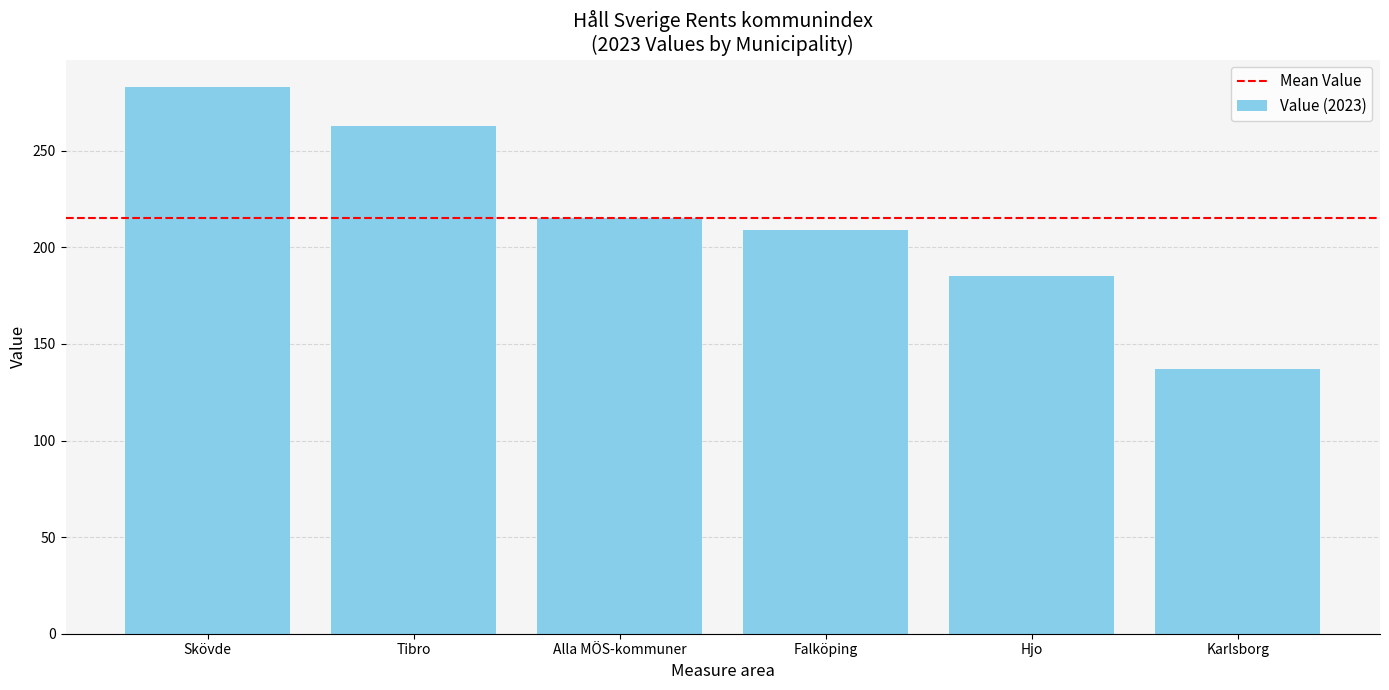

List the labels in order of value, largest first.

Skövde, Tibro, Alla MÖS-kommuner, Falköping, Hjo, Karlsborg